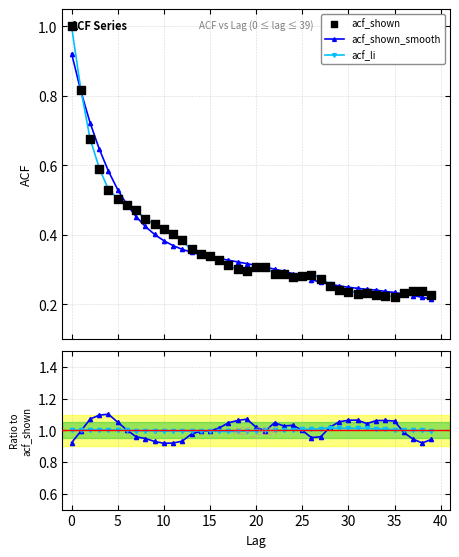

Which series contains the highest Y value?

acf_shown_smooth